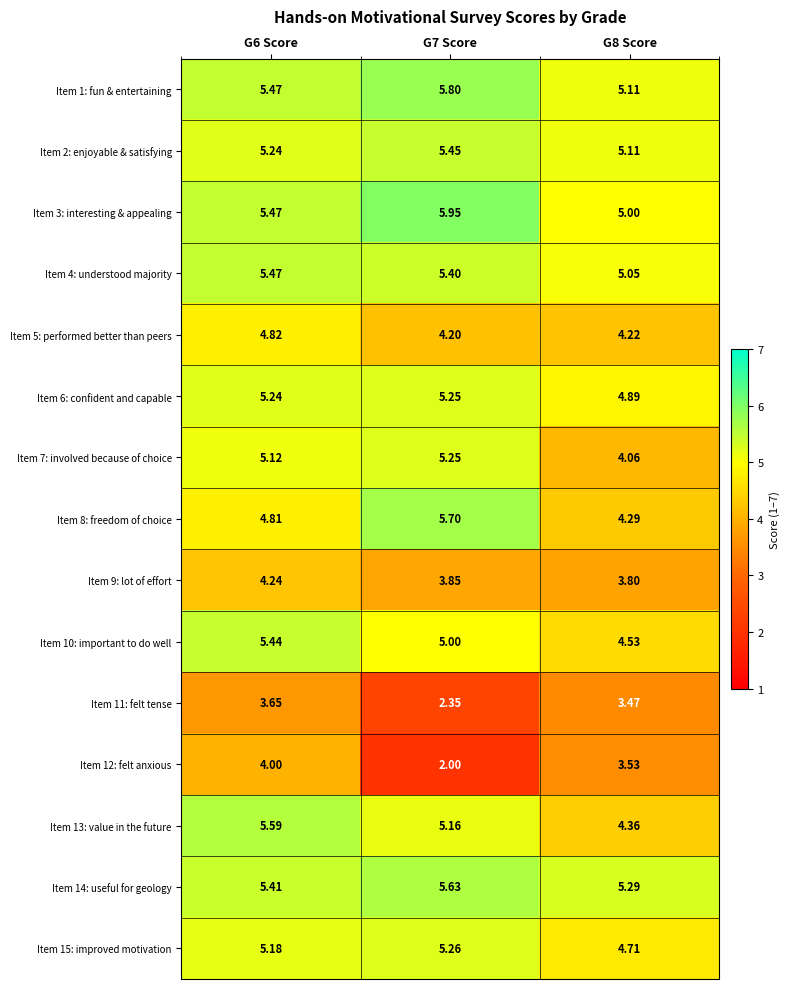

Is the value of Item 7: involved because of choice at G6 Score greater than the value of Item 10: important to do well at G6 Score?

No